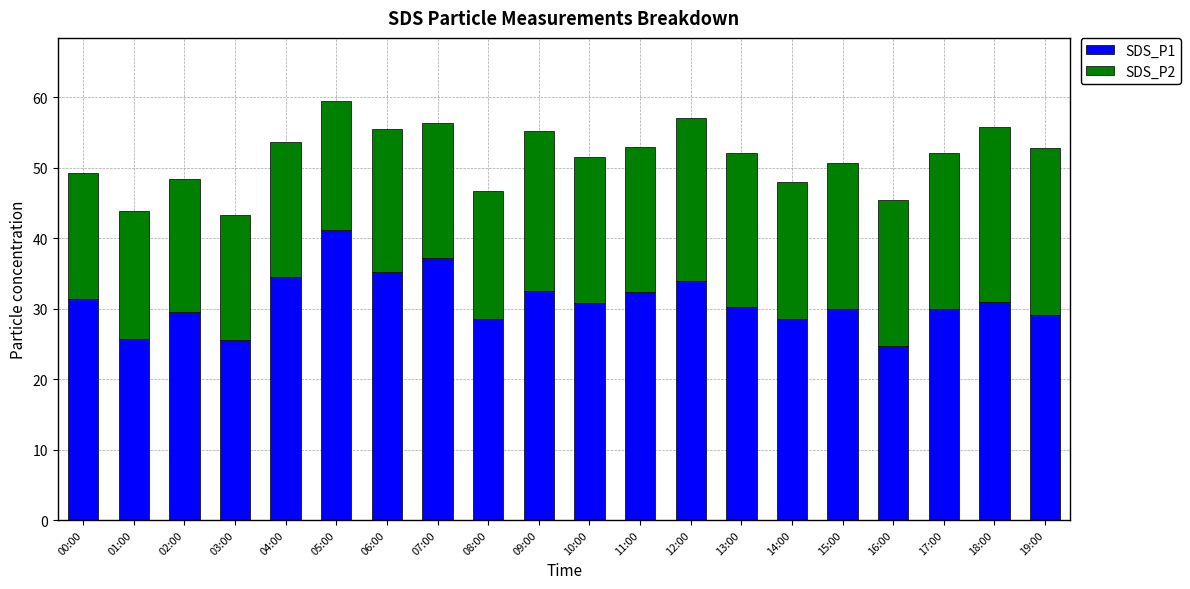

At which label does SDS_P1 reach its peak?

05:00